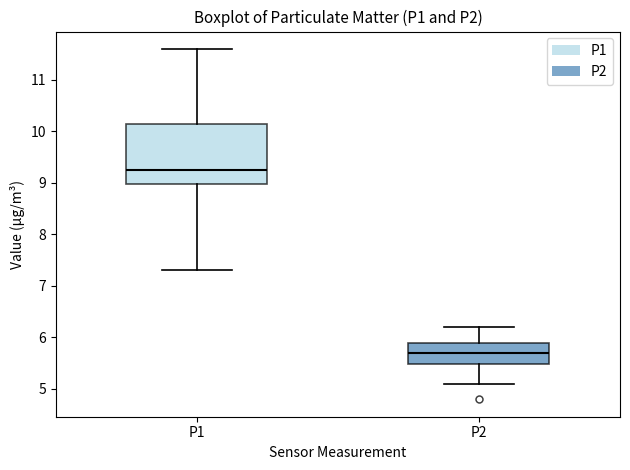

Reading left to right, read every box against the y-axis: the position of its median line, the range the box covers, and the ends of its whiskers. The values are not printed on the chart, so give them approximately, as read against the axis.

P1: median 9.3, box 9.0 to 10.2, whiskers 7.3 to 11.6
P2: median 5.7, box 5.5 to 5.9, whiskers 5.1 to 6.2